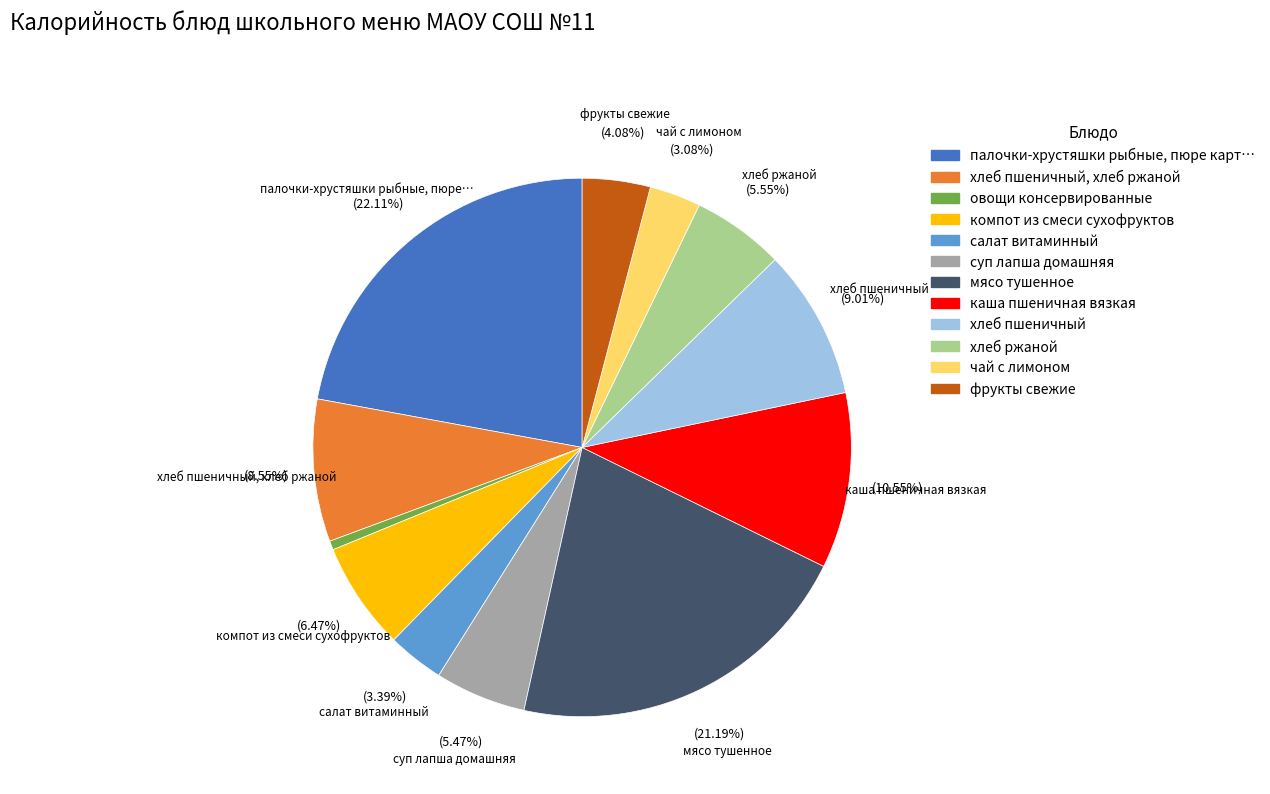

Is there a majority slice in this chart?

No